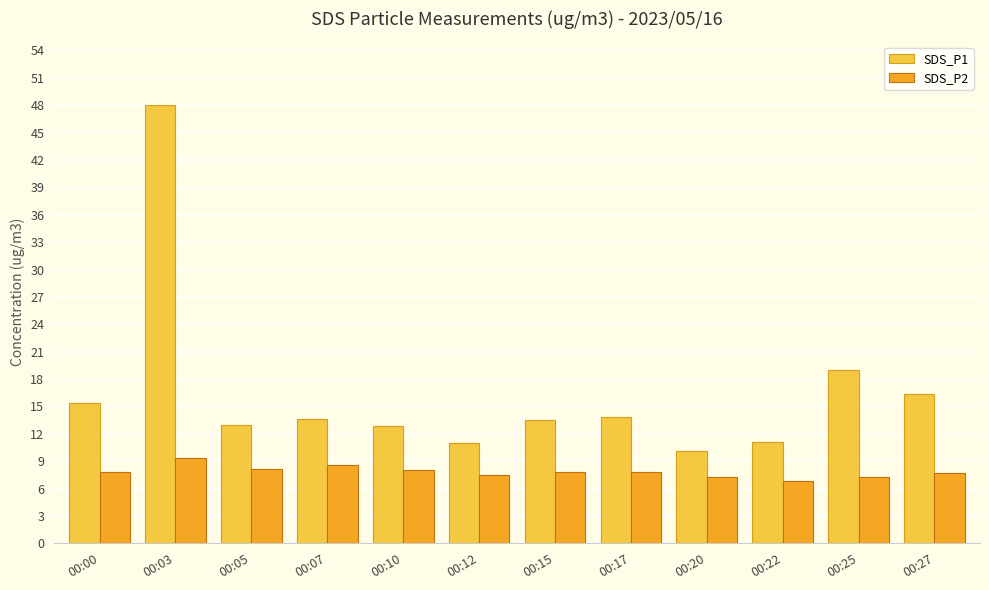

Is it true that SDS_P1 equals 12.9 at 00:10?

True